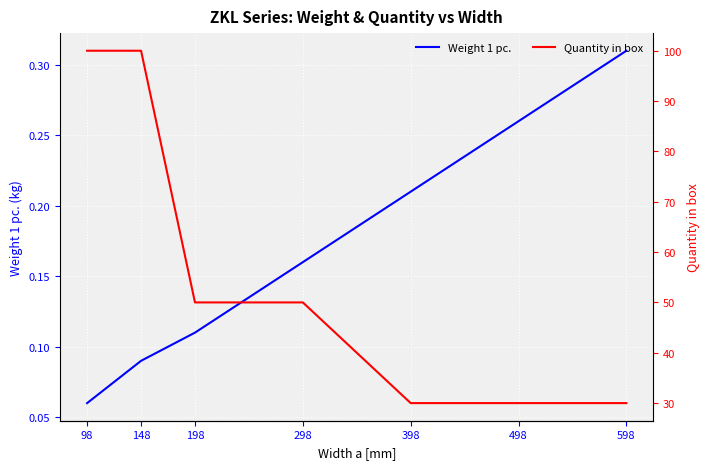

True or false: Weight 1 pc. has a value of 0.1 at 148.

False